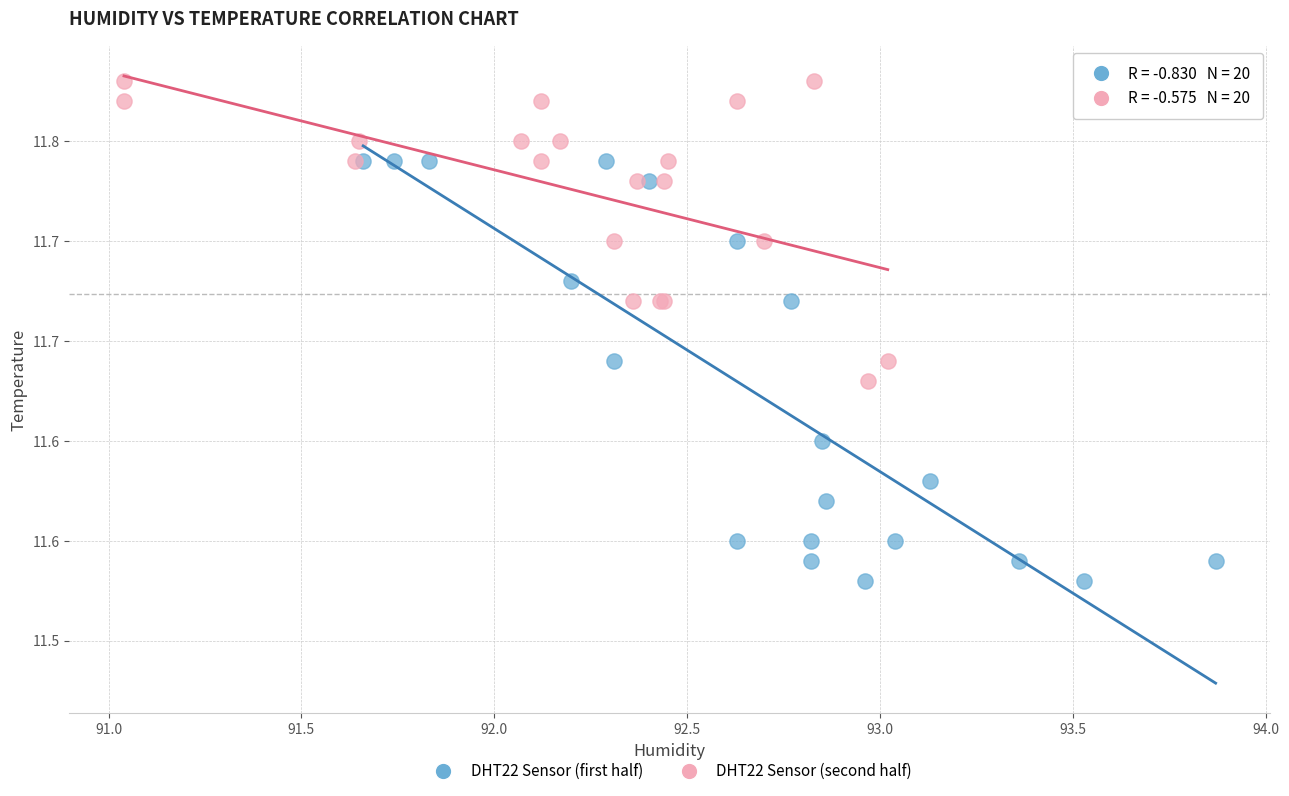

What are all the series names shown in the legend?

DHT22 Sensor (first half), DHT22 Sensor (second half)